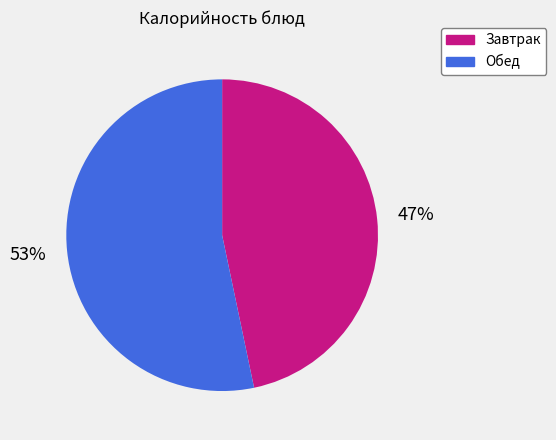

How many slices are in this pie chart?

2